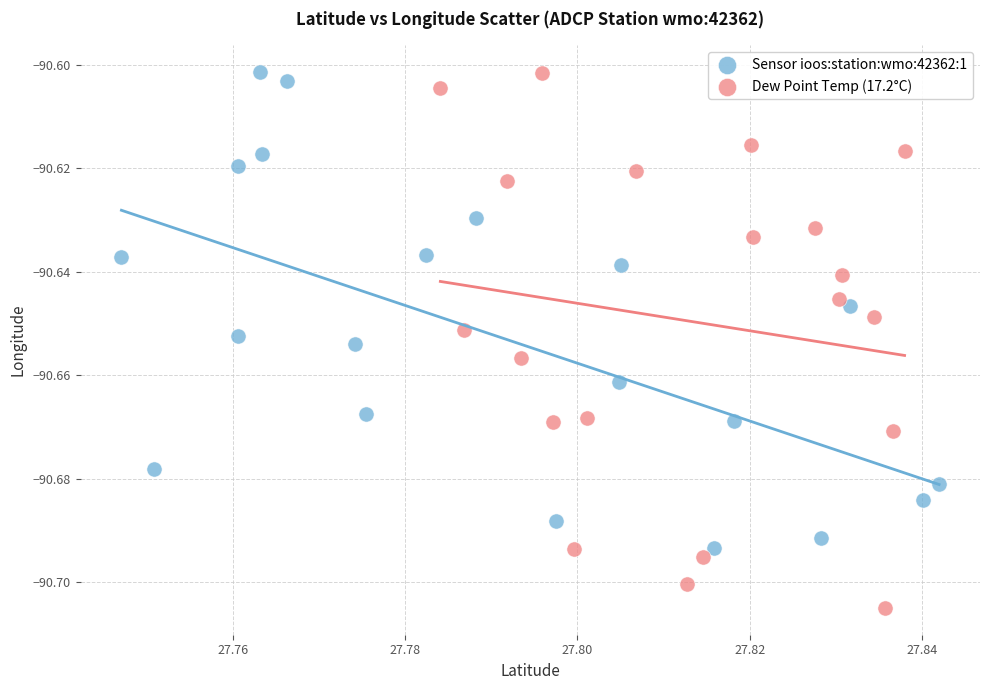

Which series reaches the minimum Y coordinate?

Dew Point Temp (17.2°C)